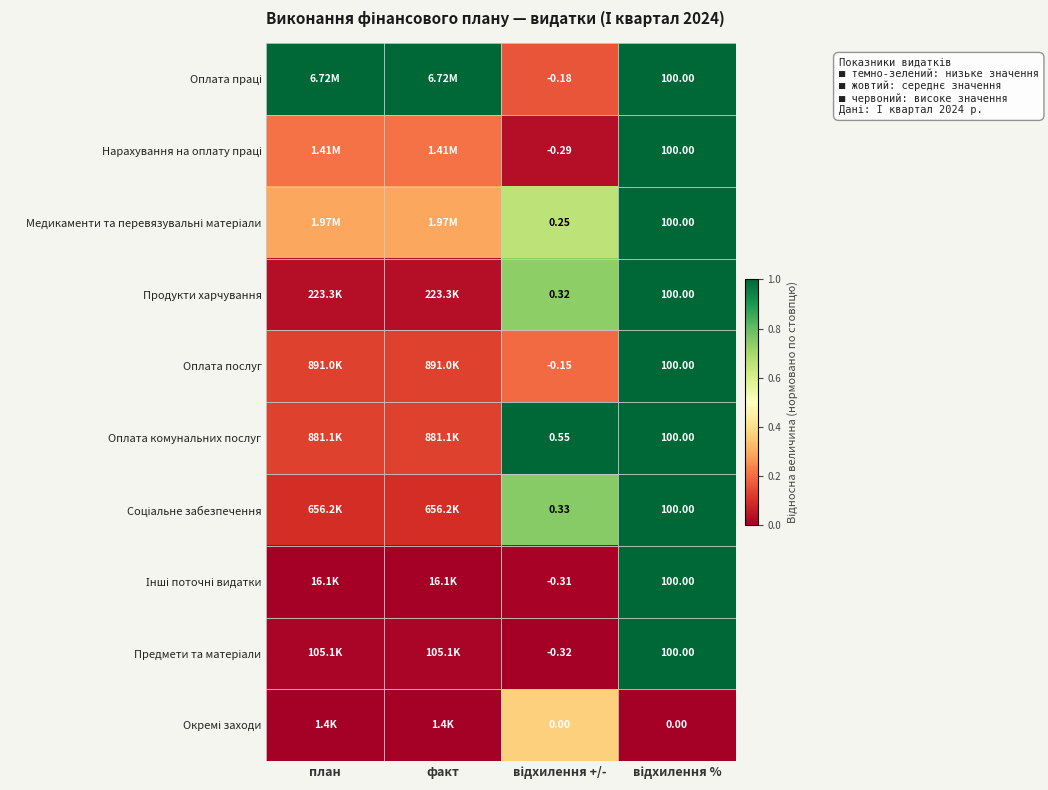

List the labels in order of Предмети та матеріали value, smallest first.

відхилення +/-, факт, план, відхилення %